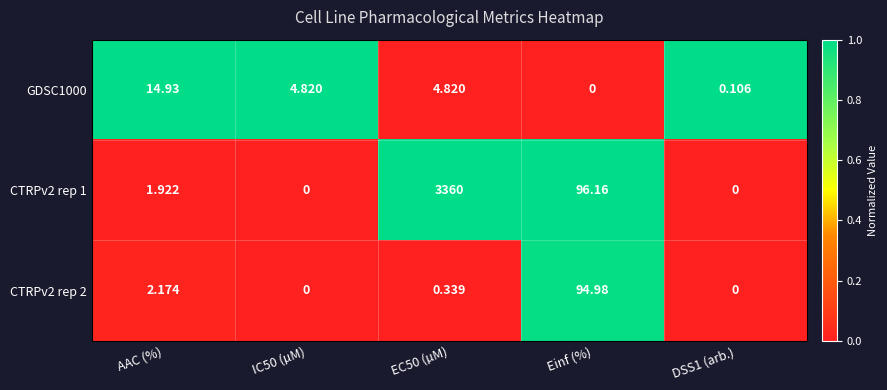

How many positive values does the CTRPv2 rep 1 series have?

3